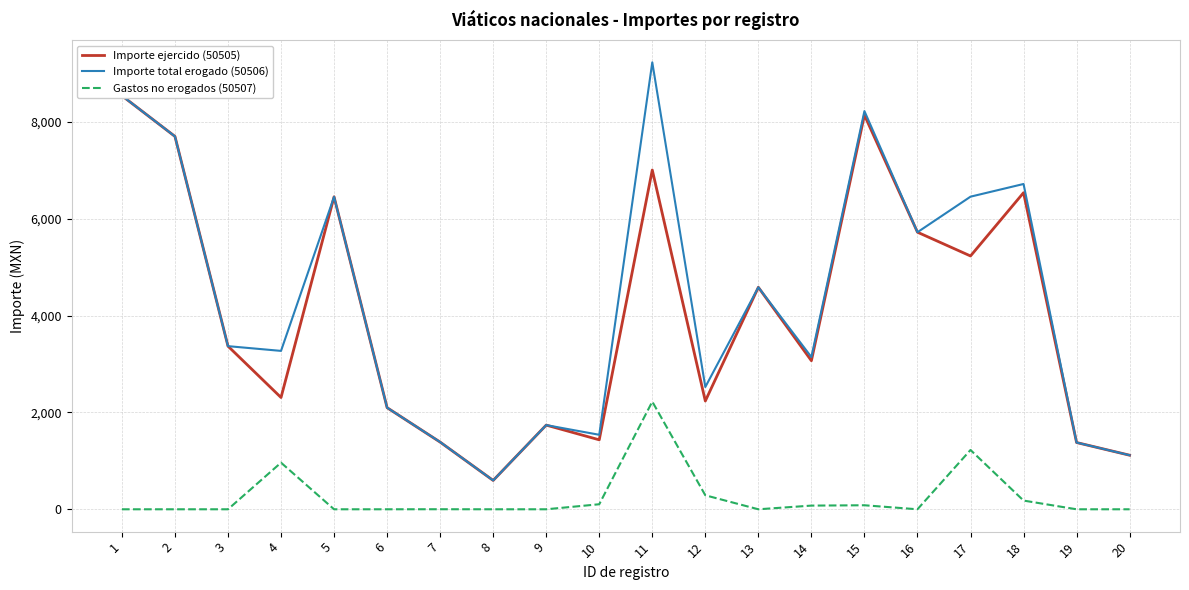

How many positive values does the Gastos no erogados (50507) series have?

9